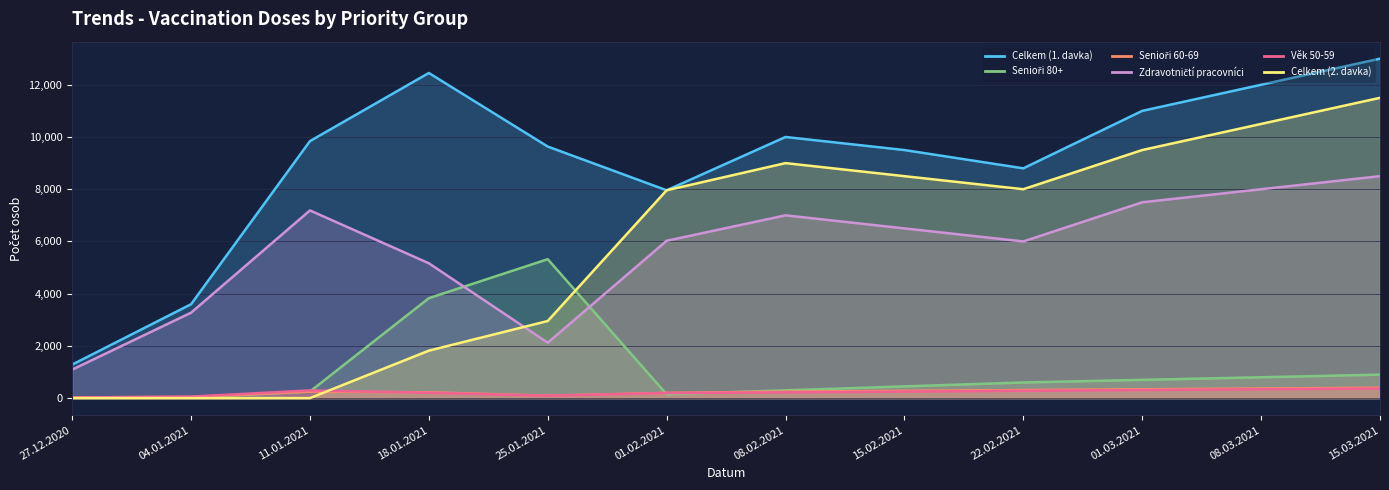

What are all the series names shown in the legend?

Celkem (1. davka), Senioři 80+, Senioři 60-69, Zdravotničtí pracovníci, Věk 50-59, Celkem (2. davka)